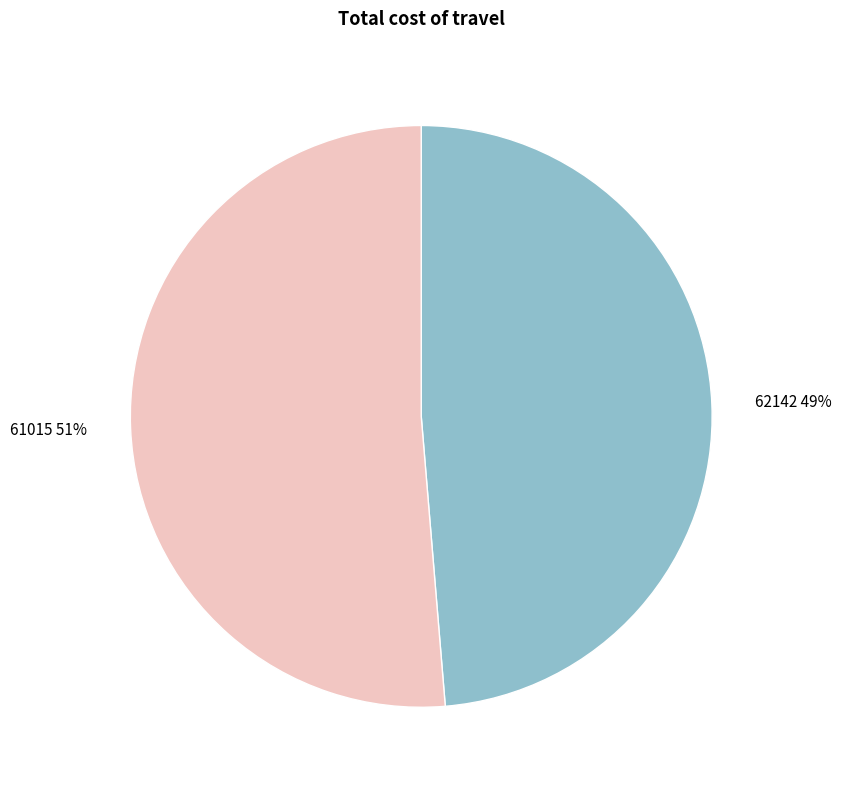

Does 62142 represent more than half of the total?

No